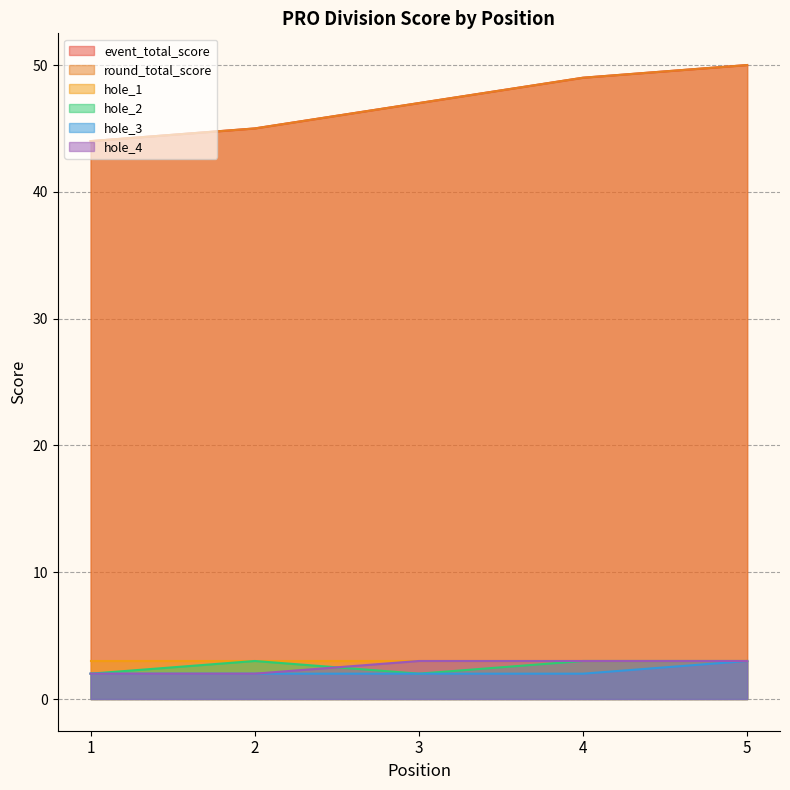

True or false: round_total_score and hole_3 intersect in this chart.

False